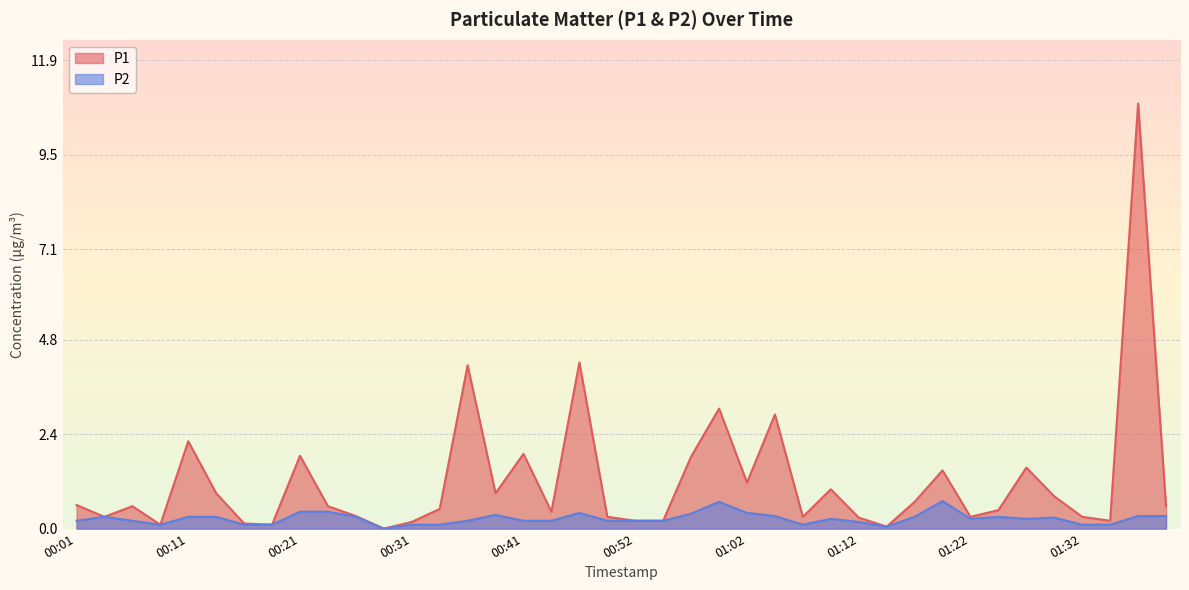

What is the value of the P2 point at the 7th from the left?

0.1